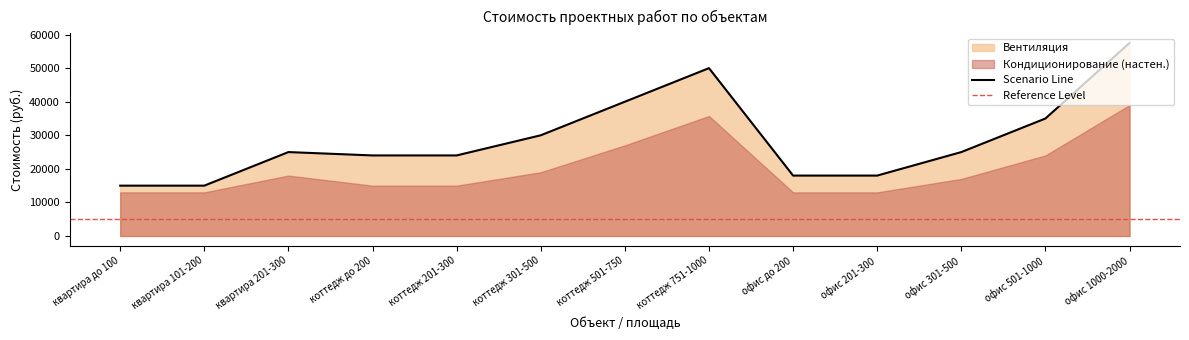

Does the chart display data point markers on the line(s)?

No